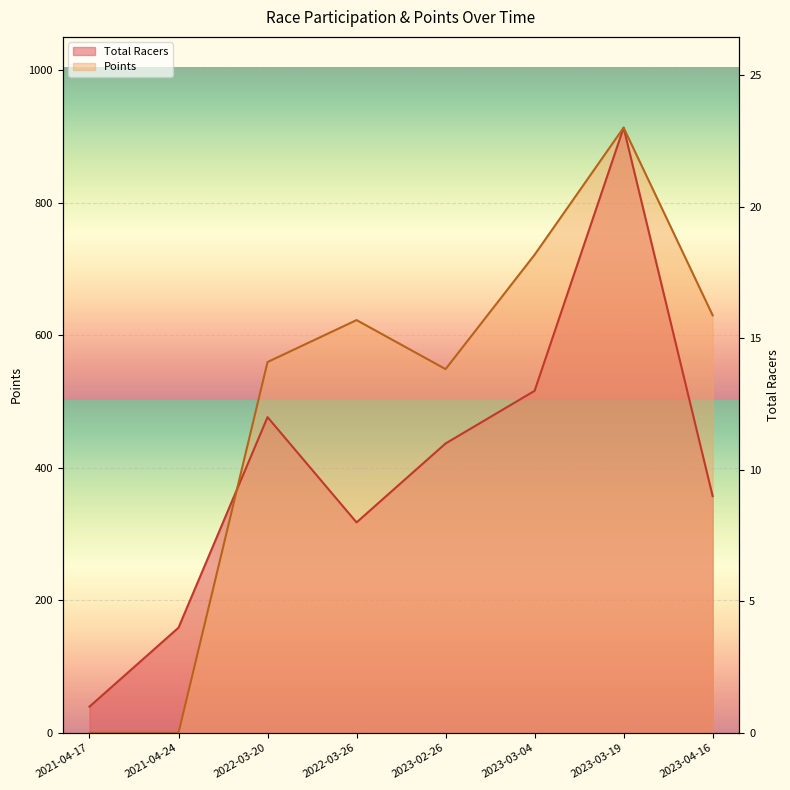

What is the approximate value of Total Racers at 2021-04-24?

158.8